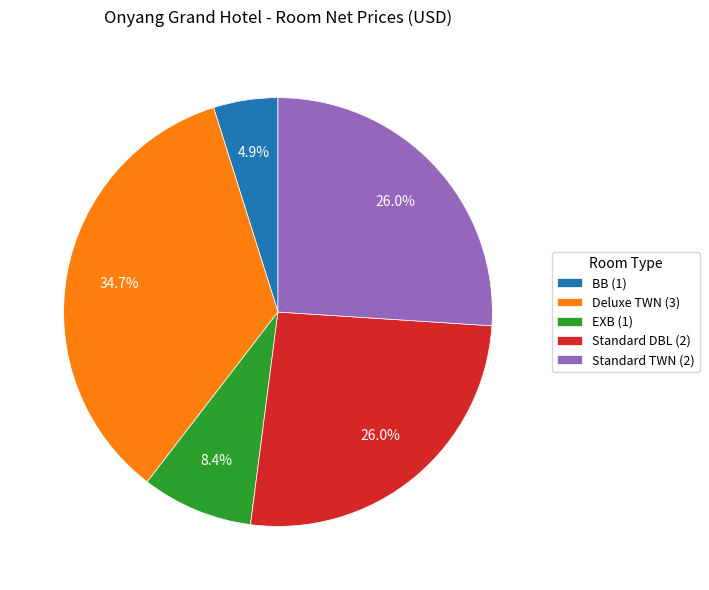

Combined, do Standard DBL (2) and Standard TWN (2) account for over 50%?

Yes